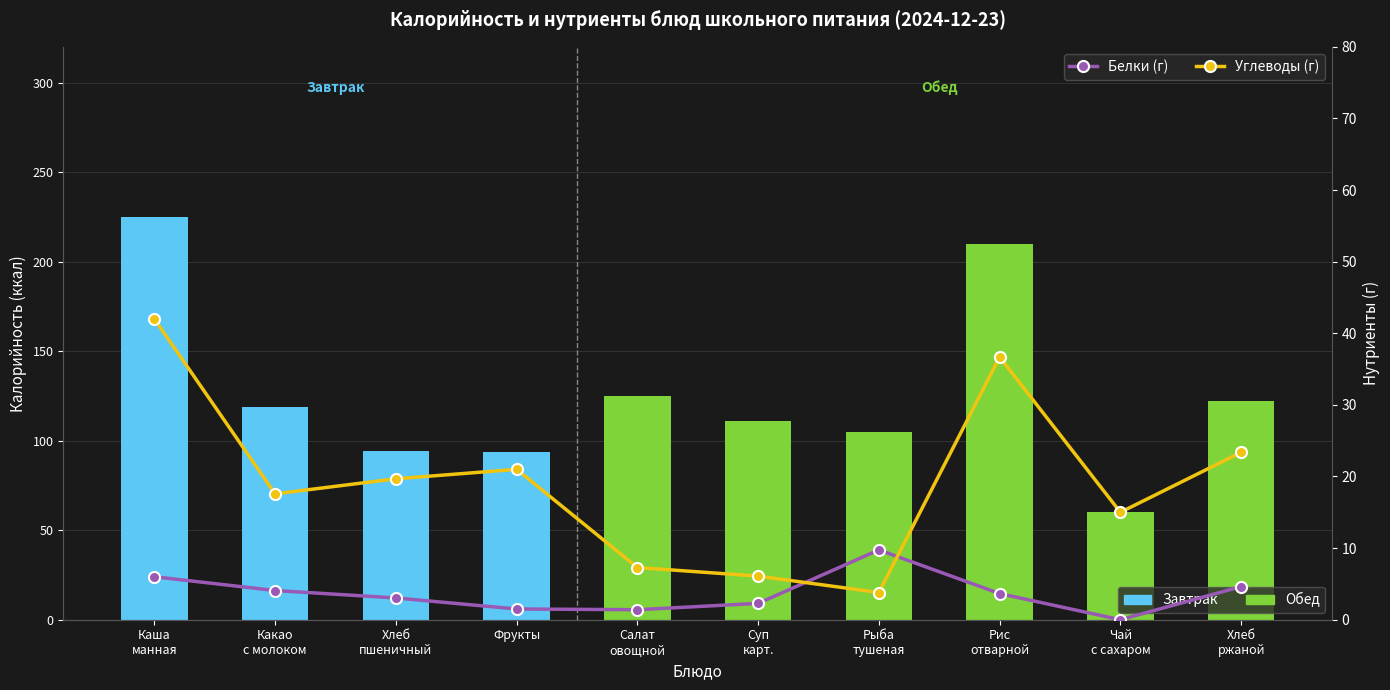

How many values in the Углеводы (г) series are below 19?

5